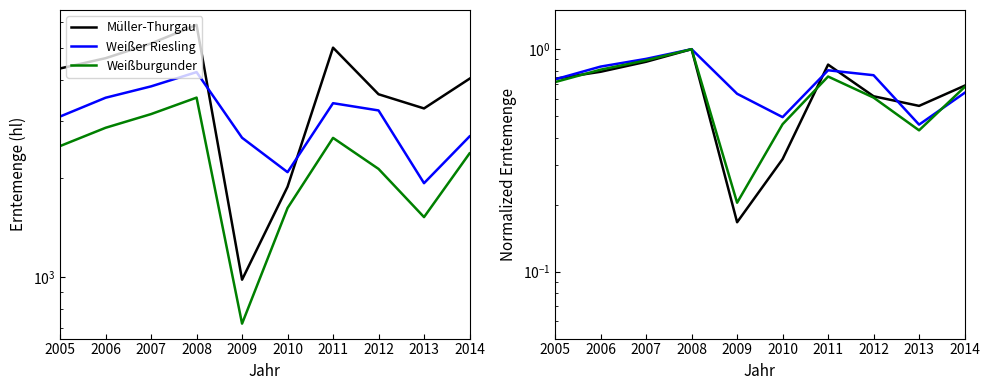

The value of Müller-Thurgau at 2014 is 1.0. True or false?

False